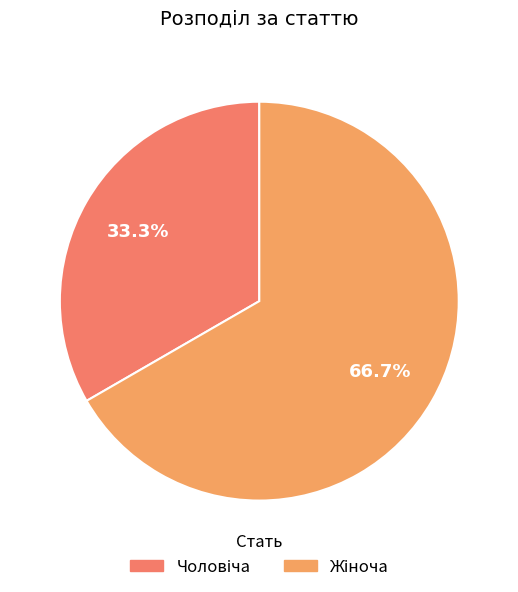

To the nearest percent, what percentage of the pie is Жіноча?

67%